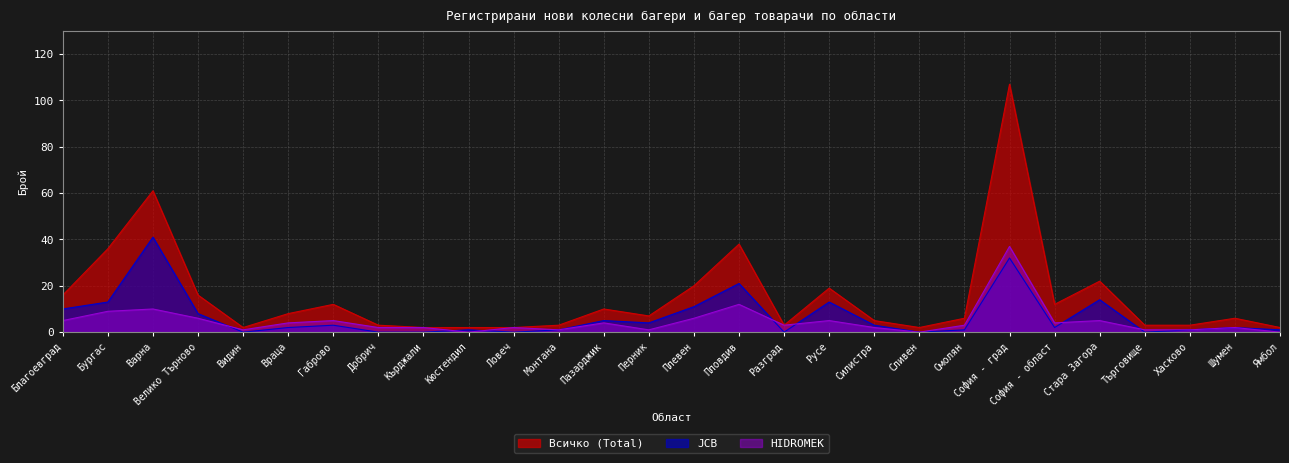

What is the label of the 22nd point from the right?

Габрово